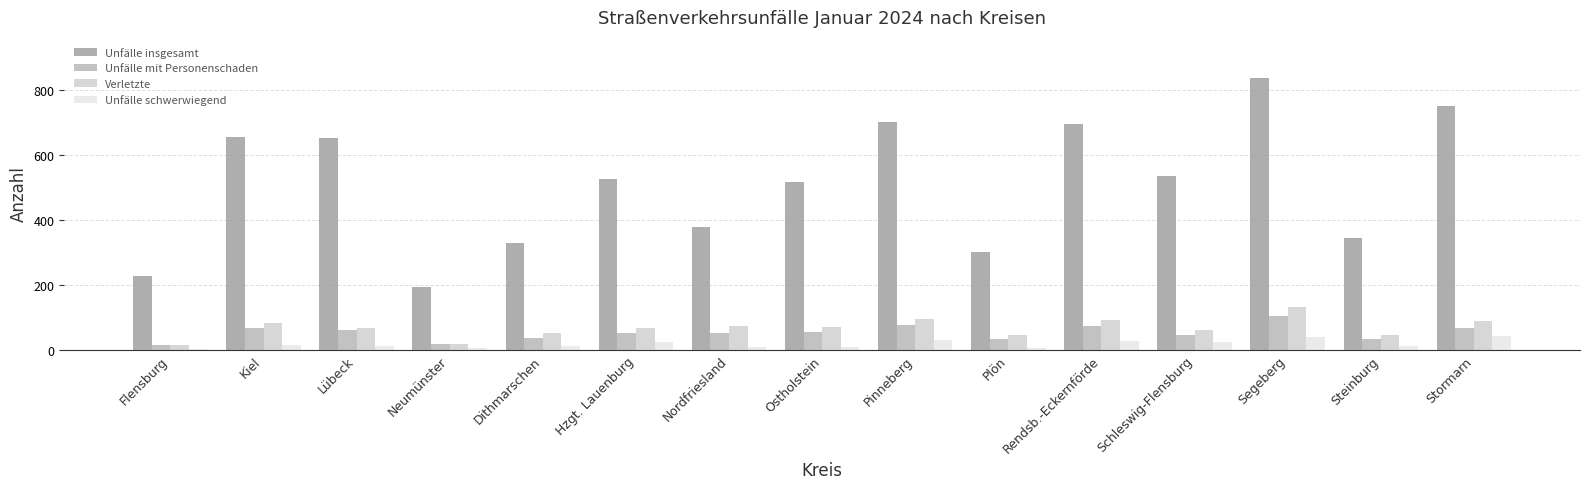

What is the sum of all Unfälle mit Personenschaden values?

783